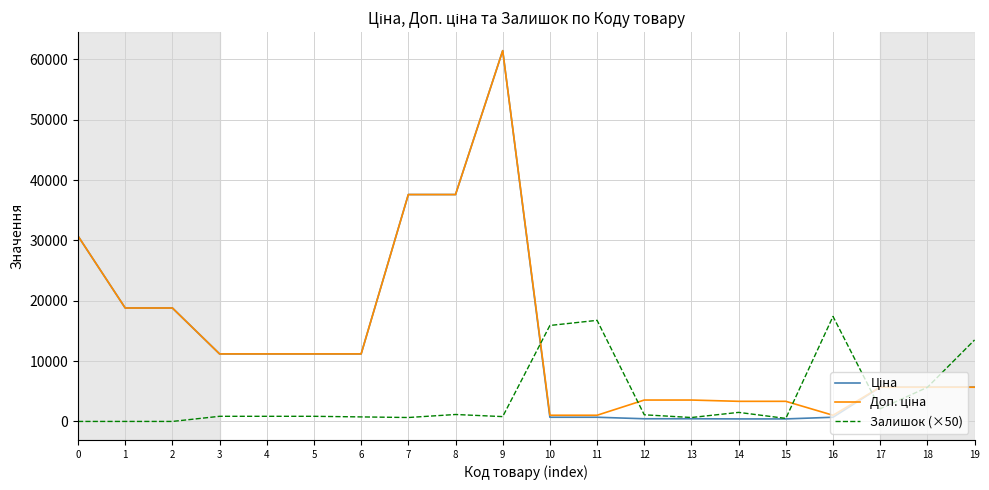

Which category has the highest value across all series?

9